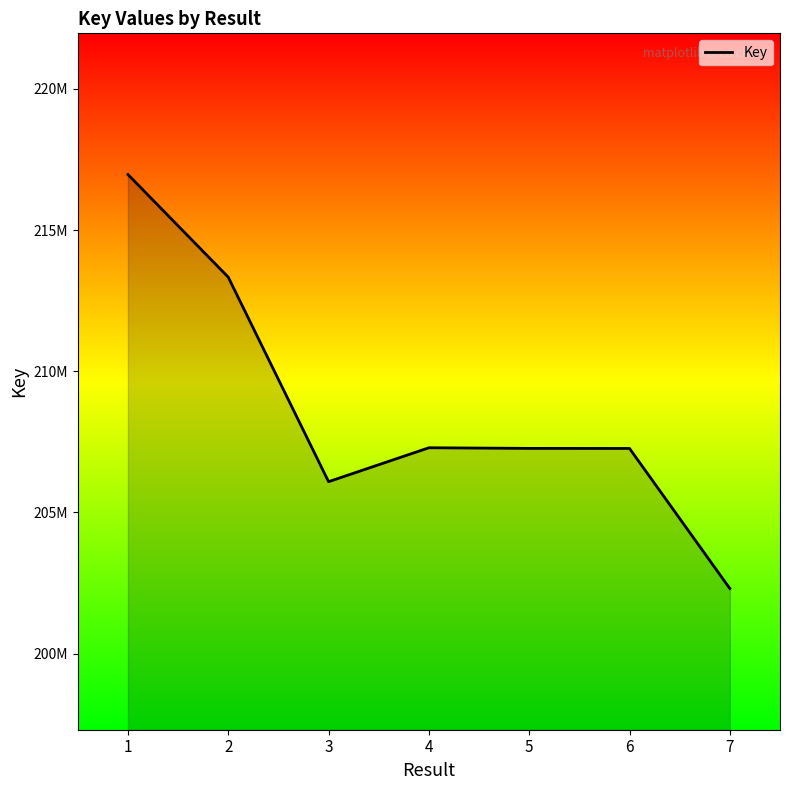

True or false: the data has more than 2 interior local peaks.

False